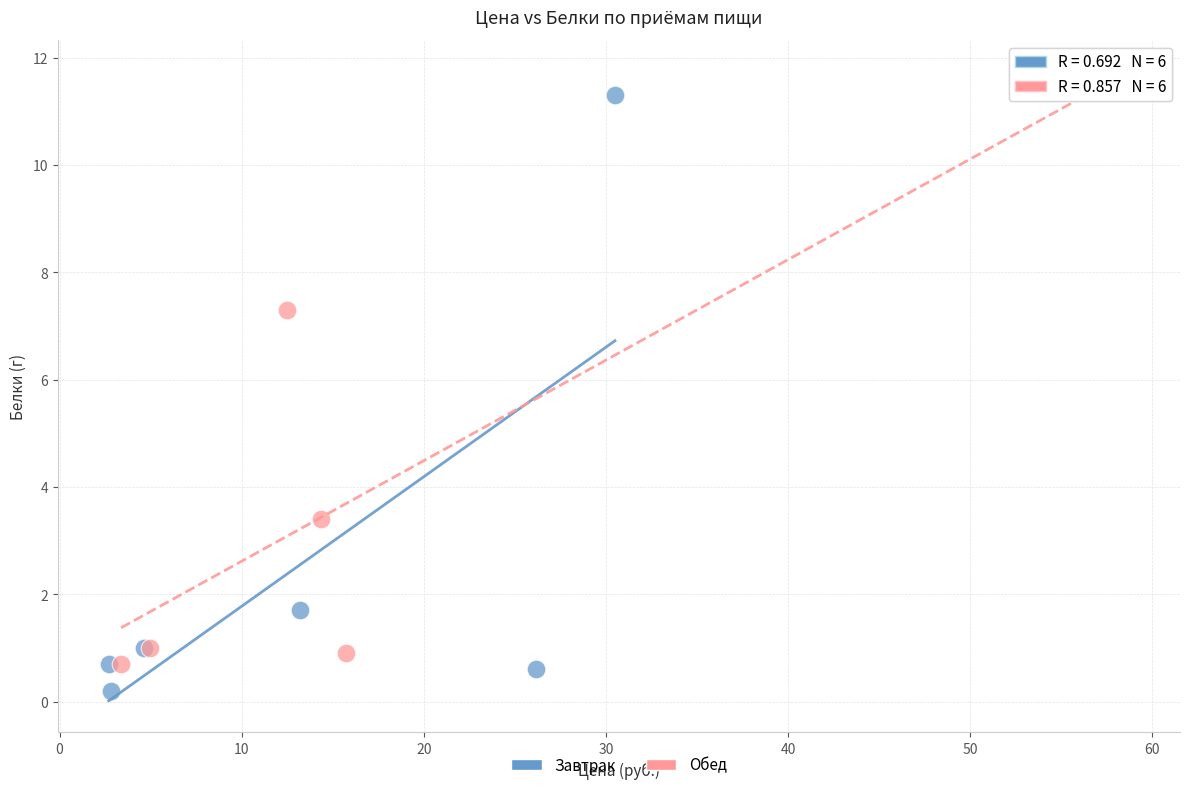

Which series reaches the maximum Y coordinate?

Обед